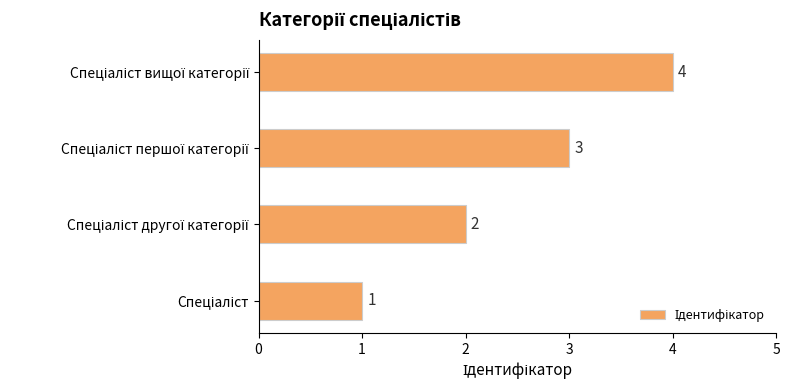

How many bars are there in total?

4